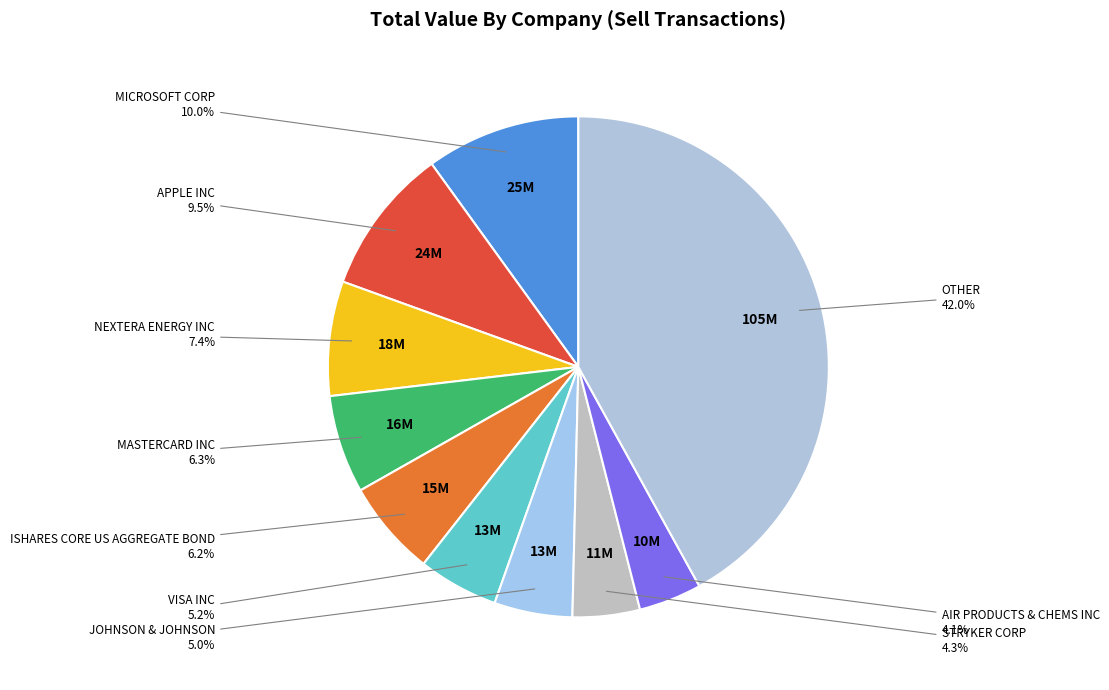

Rank the categories by value from lowest to highest.

AIR PRODUCTS & CHEMS INC, STRYKER CORP, JOHNSON & JOHNSON, VISA INC, ISHARES CORE US AGGREGATE BOND, MASTERCARD INC, NEXTERA ENERGY INC, APPLE INC, MICROSOFT CORP, OTHER